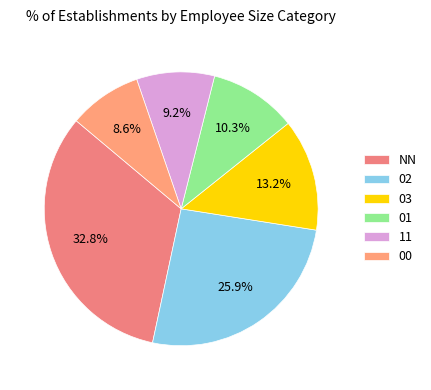

Is it true that 02 is 16% of the pie?

False